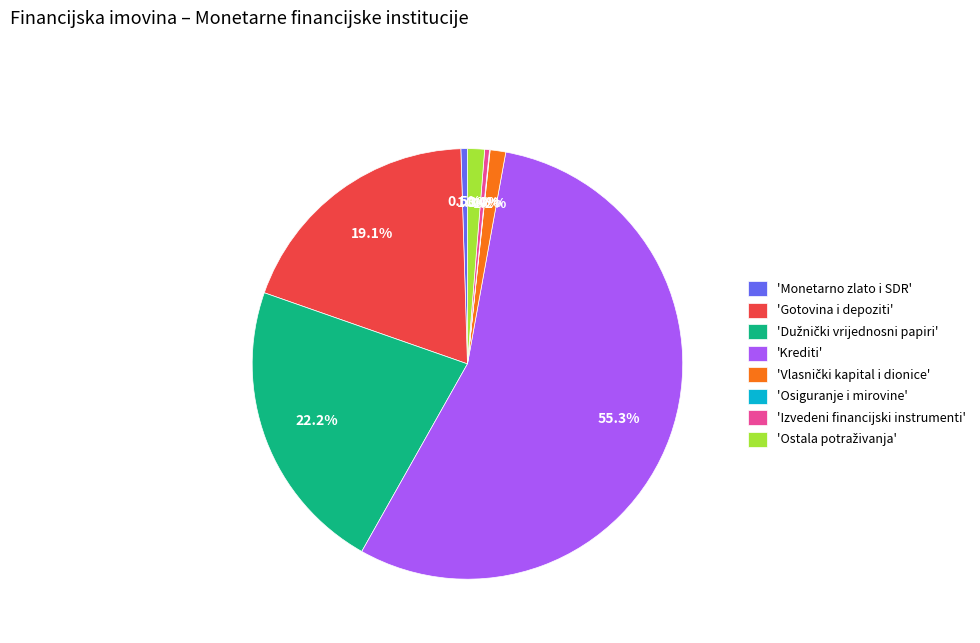

Which slice is the largest?

'Krediti'